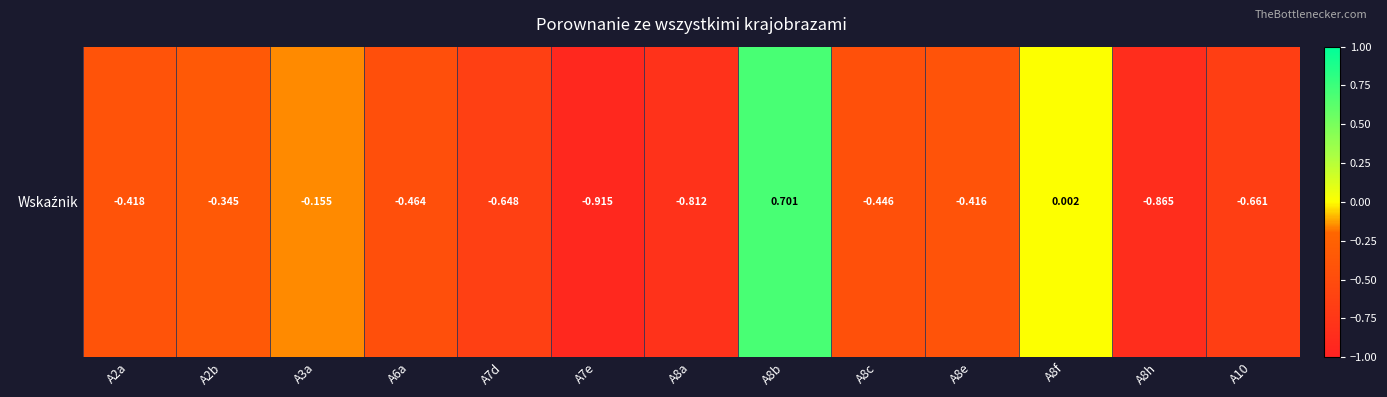

Is it true that the value at A7e is -0.9?

True